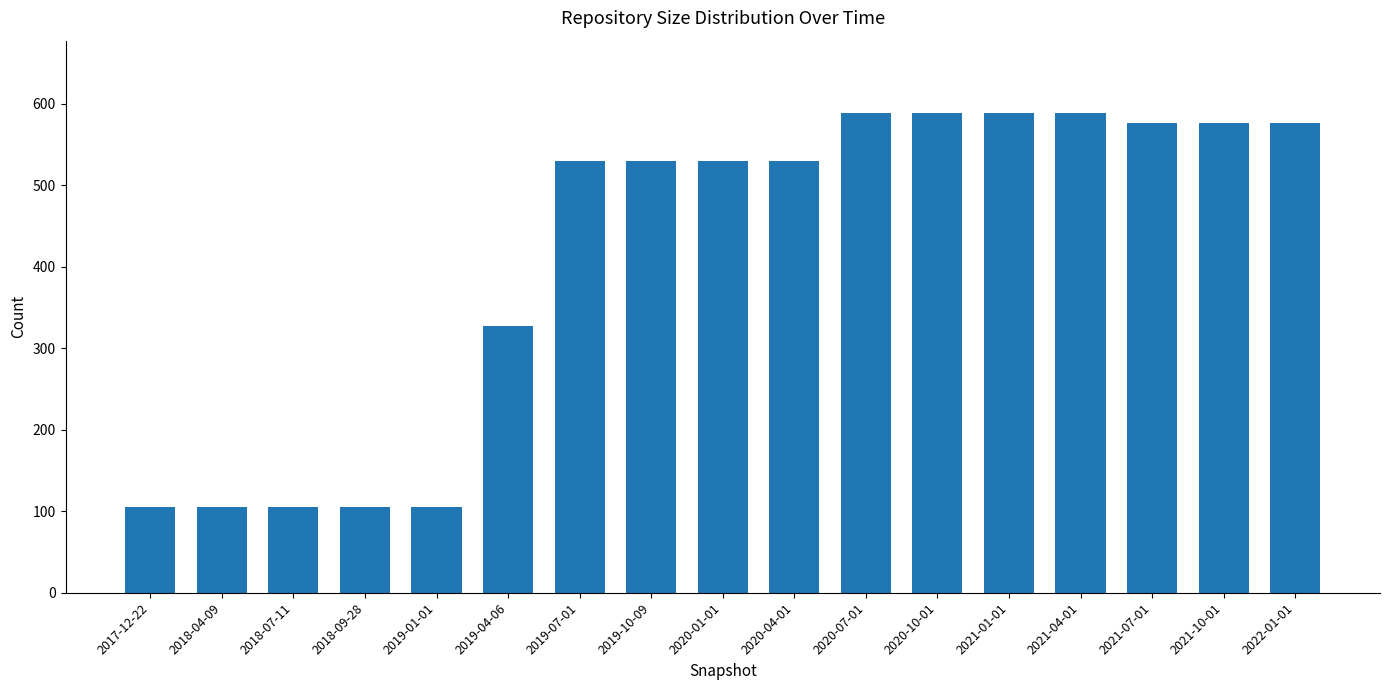

What is the label of the 12th bar from the left?

2020-10-01